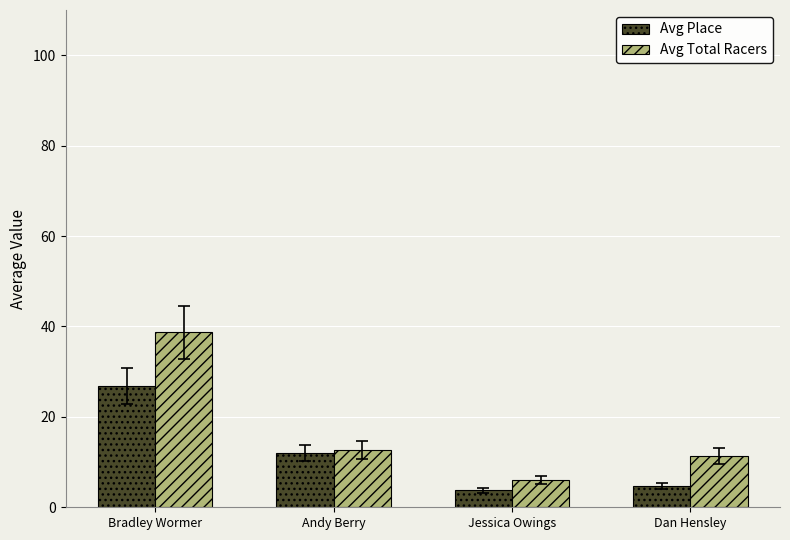

True or false: Avg Total Racers has a value of 38.7 at Bradley Wormer.

True